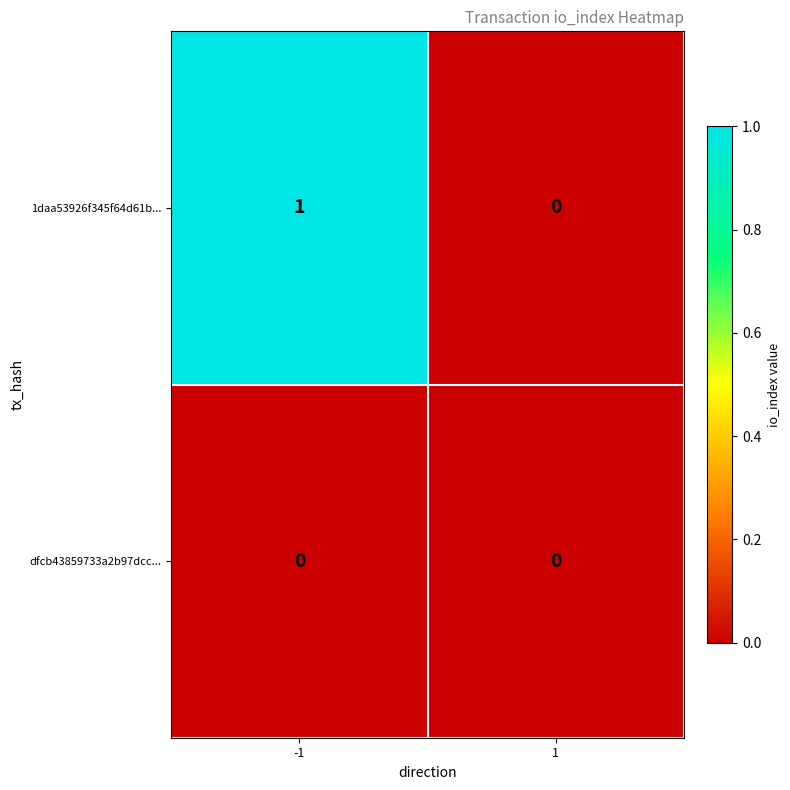

Reading left to right, what are all the values shown in this chart?

1daa53926f345f64d61b...: -1=1	1=0
dfcb43859733a2b97dcc...: -1=0	1=0